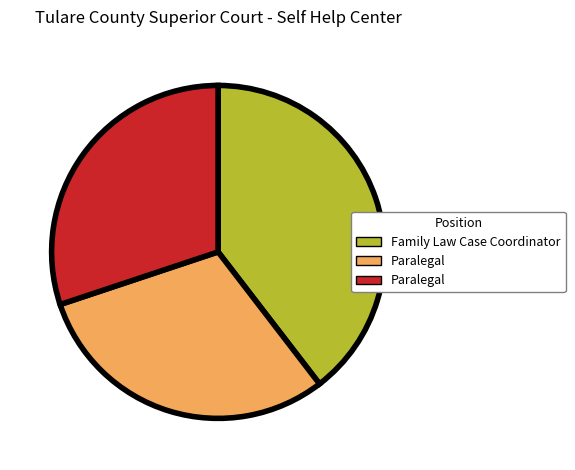

Is there any slice that represents more than half of the pie?

No